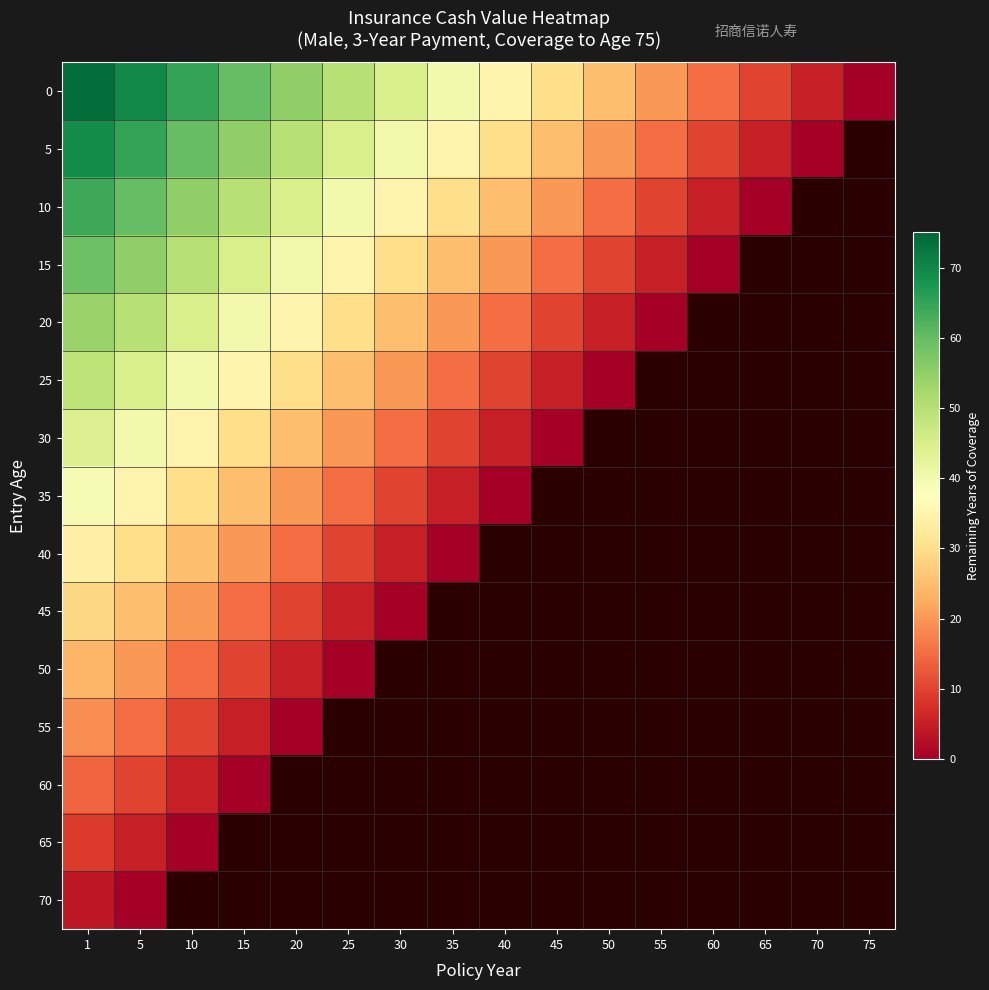

At which category is the sum across all series the highest?

1